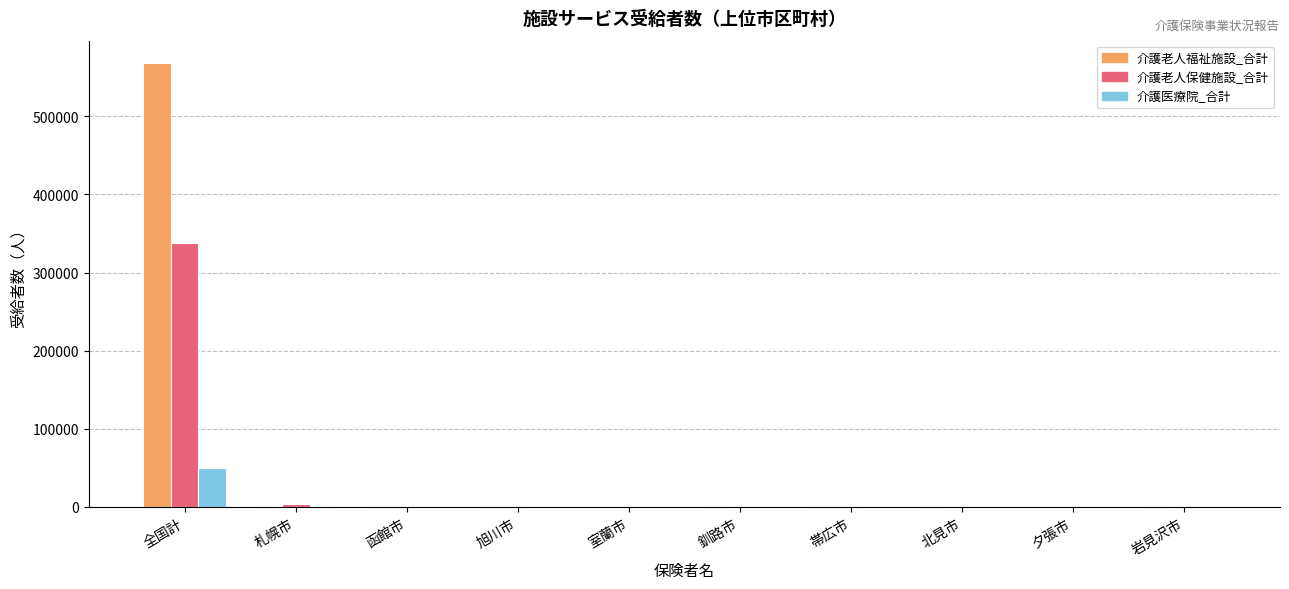

Count the number of categories in the chart.

10